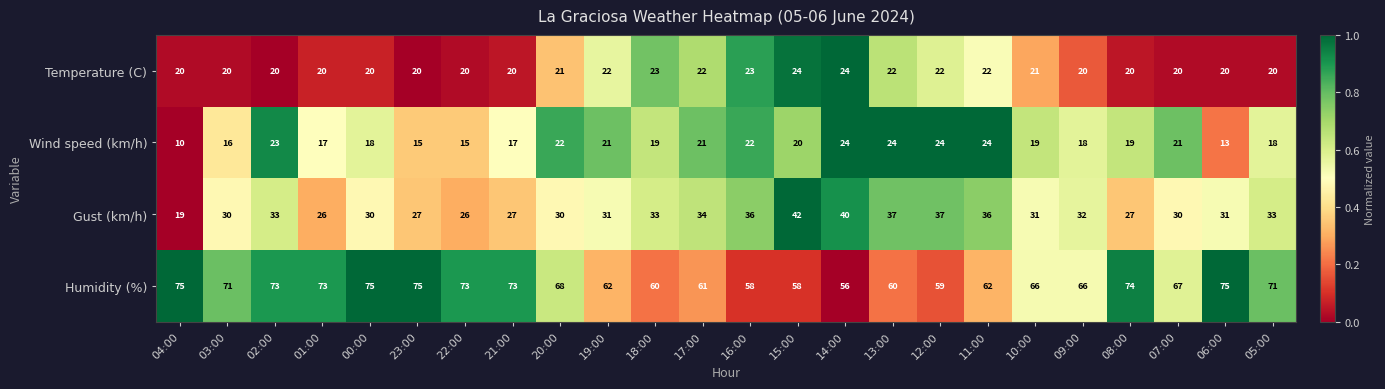

Read the Gust (km/h) value at 14:00, to the nearest 5.

40